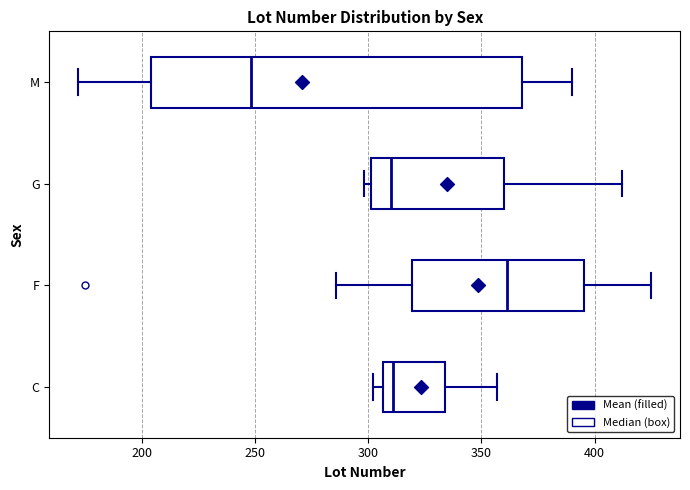

Reading bottom to top, transcribe this box plot: for each box, give where its median line is, the range the box spans, and where its two whiskers end, as read against the x-axis. The values are not printed on the chart, so give them approximately, as read against the axis.

C: median 310, box 305 to 335, whiskers 300 to 355
F: median 360, box 320 to 395, whiskers 285 to 425
G: median 310, box 300 to 360, whiskers 300 (just left of the box's left edge) to 410
M: median 250, box 205 to 370, whiskers 170 to 390